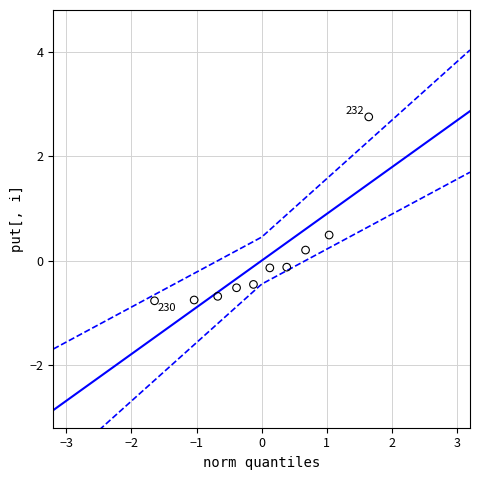

What is the range of X values (max minus min)?

3.3